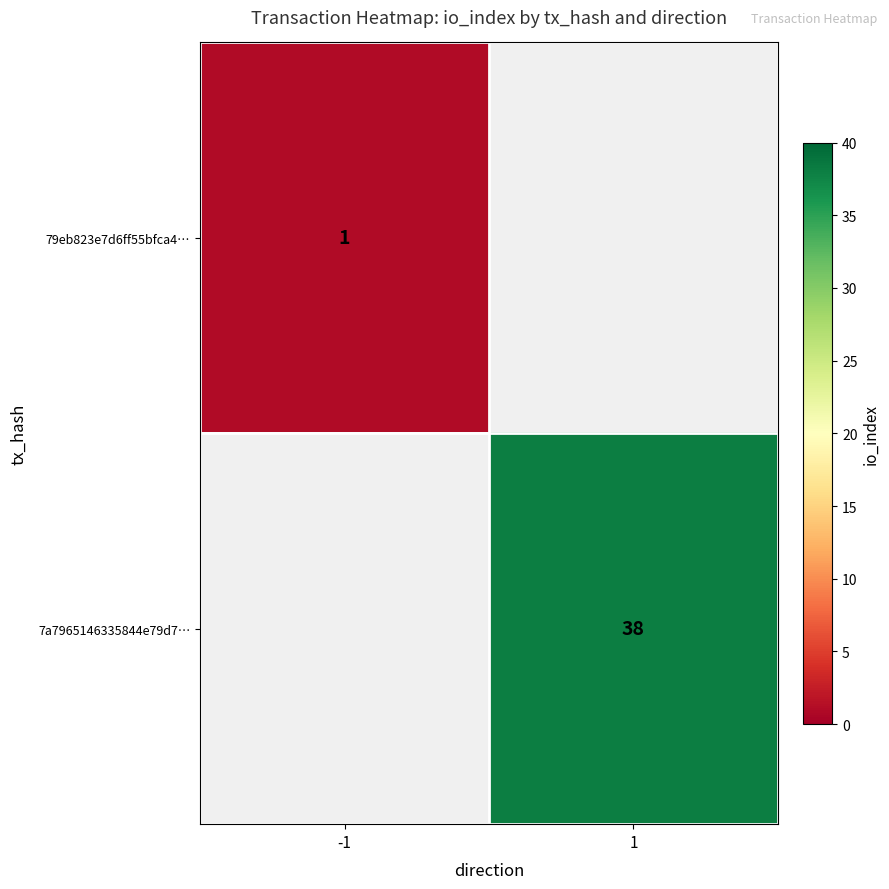

True or false: 79eb823e7d6ff55bfca4… has a value of 0 at -1.

False